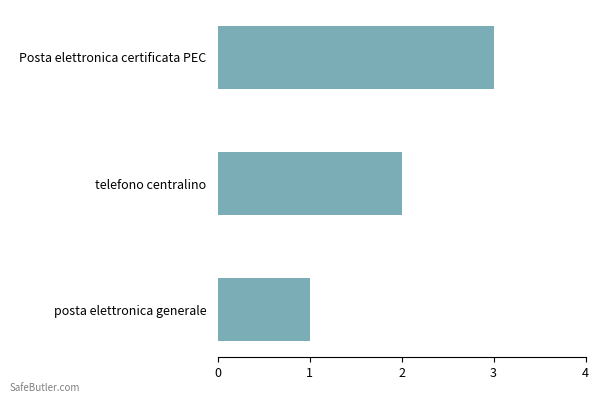

What is the difference between the maximum and minimum values?

2